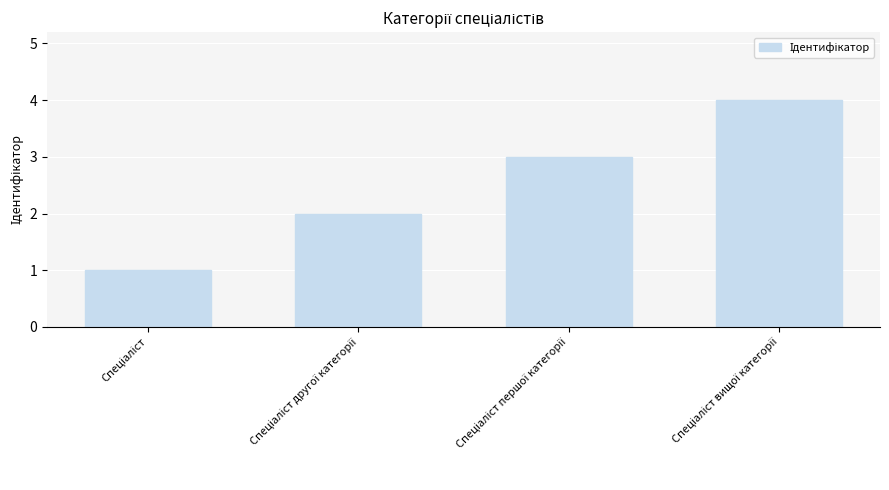

What is the sum of all values?

10